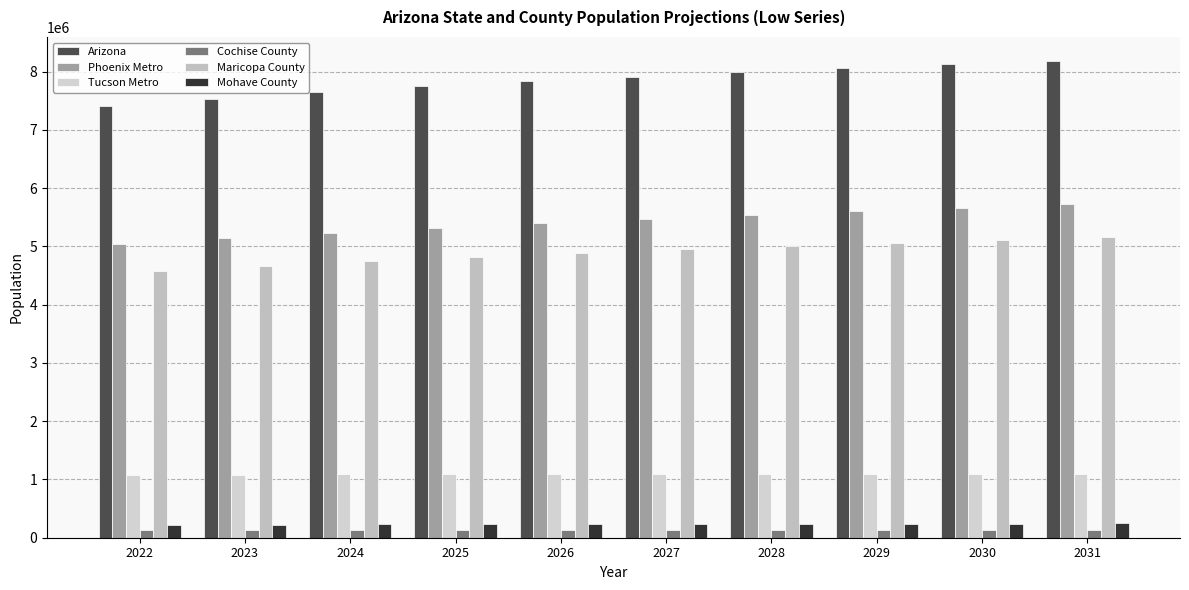

Reading left to right, extract all data points from this chart.

Arizona: 7409200	7530200	7647000	7745800	7831200	7911700	7987400	8058300	8124200	8186300
Phoenix Metro: 5040400	5140400	5238000	5322800	5398900	5471300	5540000	5604800	5665600	5723400
Tucson Metro: 1072300	1079500	1085400	1089100	1091000	1092900	1094900	1096900	1099000	1101200
Cochise County: 126600	127100	127400	127700	127500	127300	127000	126700	126400	126000
Maricopa County: 4586400	4670800	4753200	4825800	4890300	4950900	5007500	5060000	5108300	5153300
Mohave County: 221100	226000	230500	234000	236800	239300	241300	242900	244100	244900